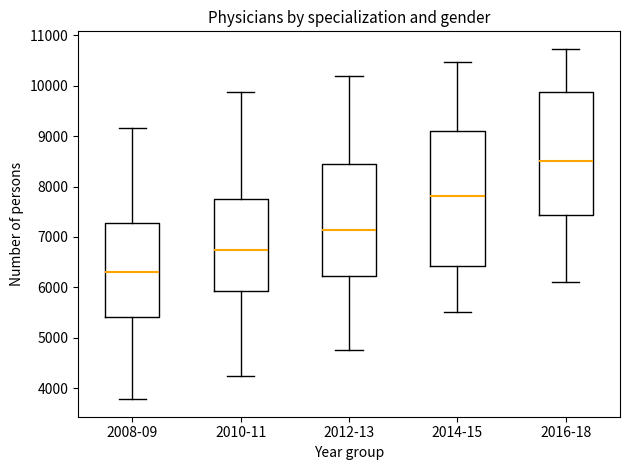

Where is the upper edge of the box for 2008-09 on the y-axis? The values are not printed on the chart, so give them approximately, as read against the axis.

7300